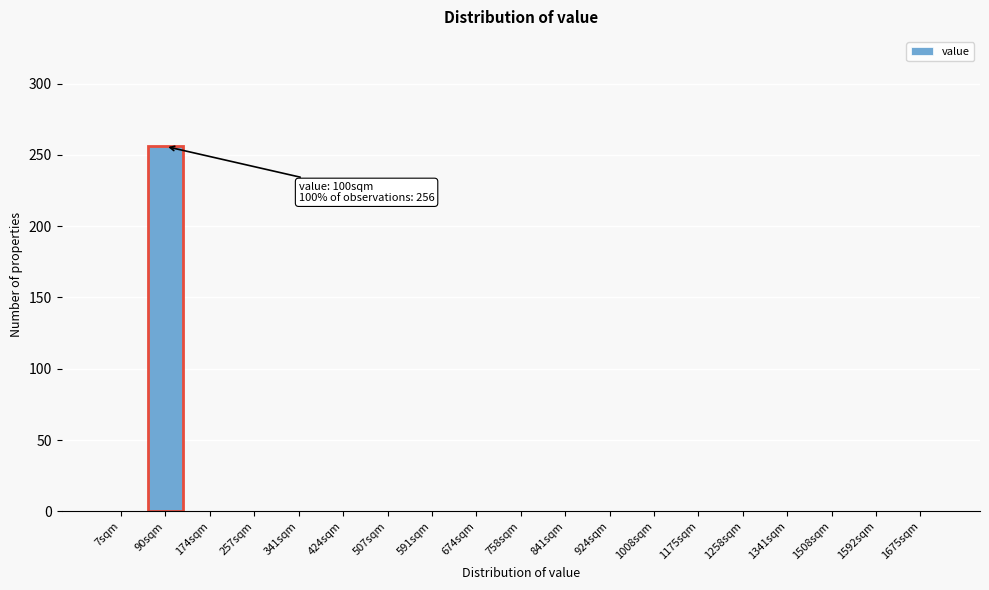

Reading left to right, transcribe all the data shown in this chart.

7sqm=0	90sqm=256	174sqm=0	257sqm=0	341sqm=0	424sqm=0	507sqm=0	591sqm=0	674sqm=0	758sqm=0	841sqm=0	924sqm=0	1008sqm=0	1175sqm=0	1258sqm=0	1341sqm=0	1508sqm=0	1592sqm=0	1675sqm=0